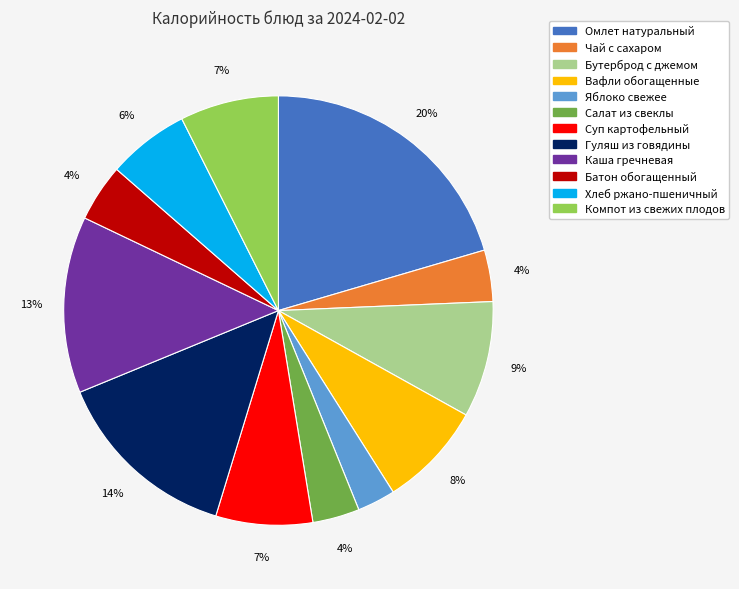

To the nearest percent, what is the combined percentage of Каша гречневая and Бутерброд с джемом?

22%